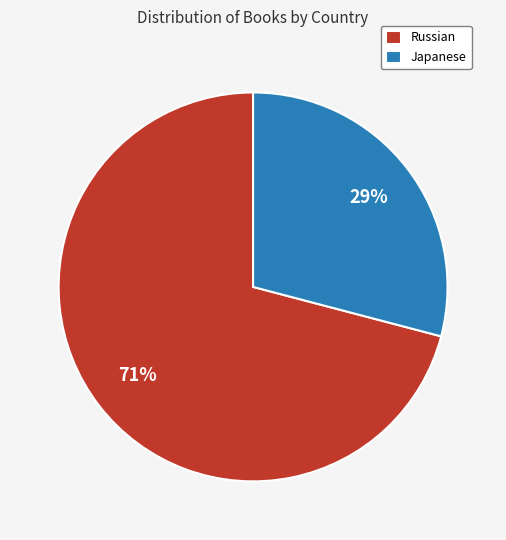

What is the largest slice in the pie chart?

Russian